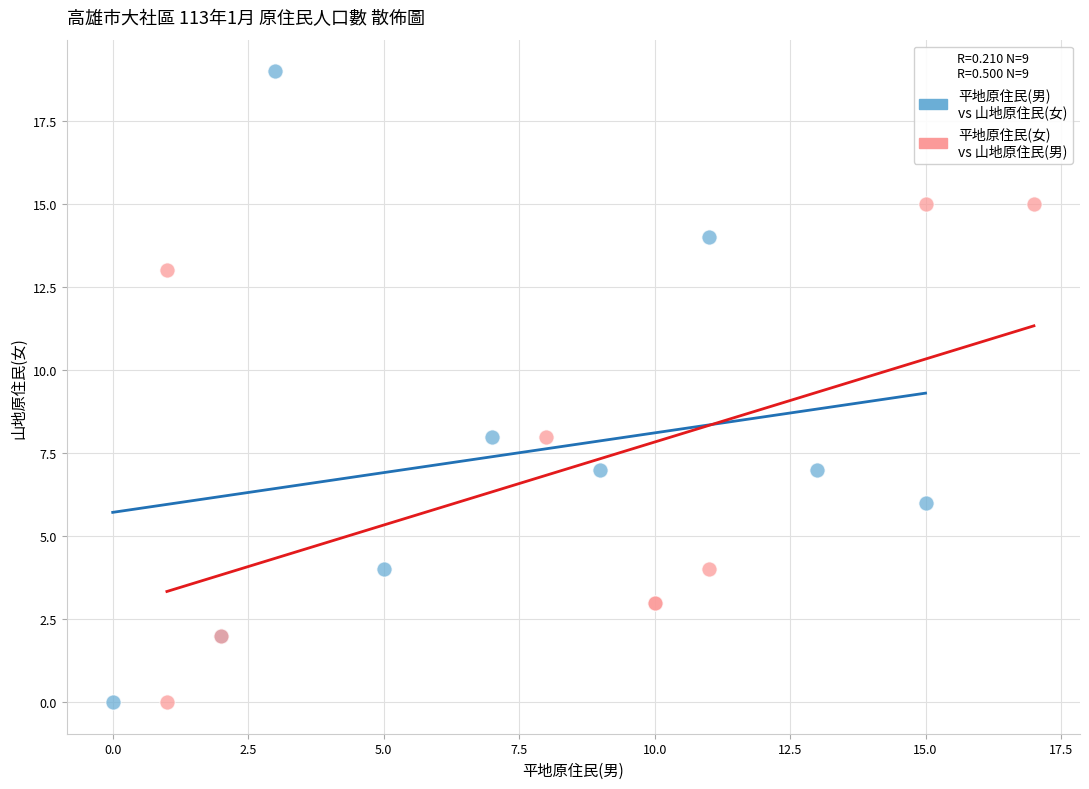

Which series contains the highest Y value?

平地原住民(男) vs 山地原住民(女)